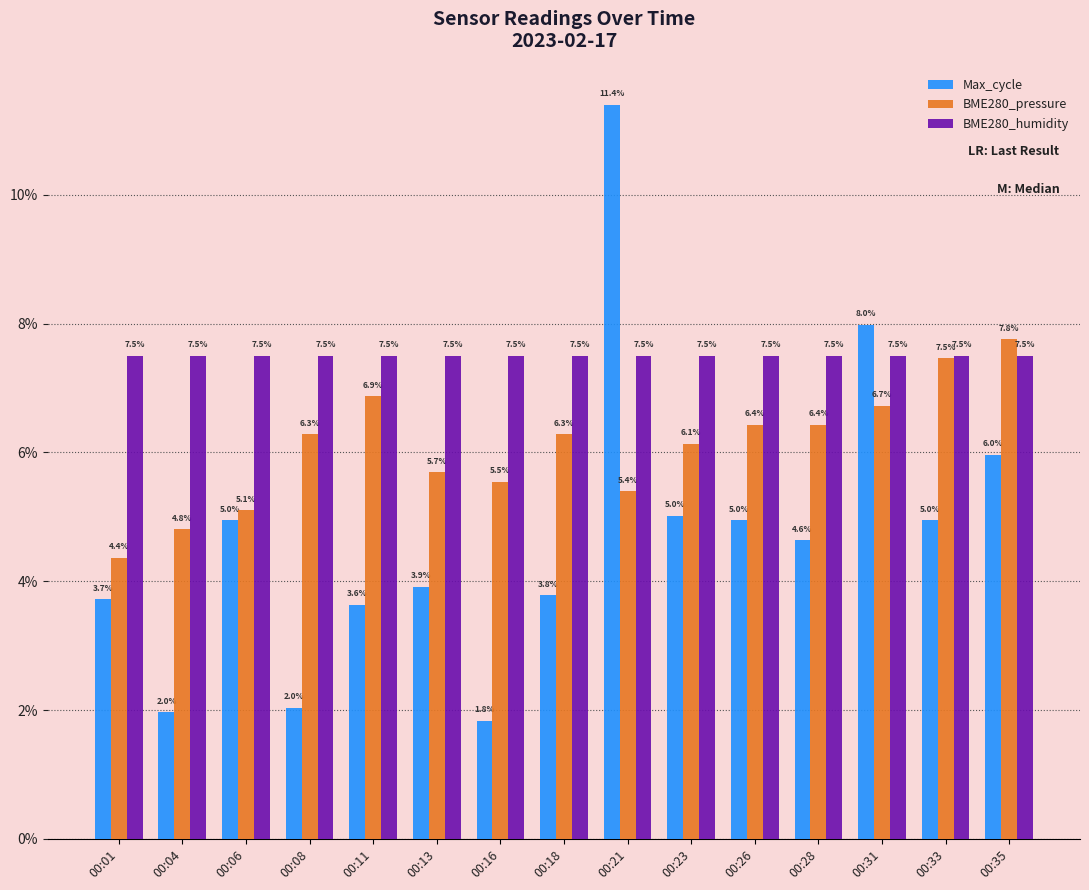

What is the value of the BME280_pressure bar at the 9th from the left?

5.4